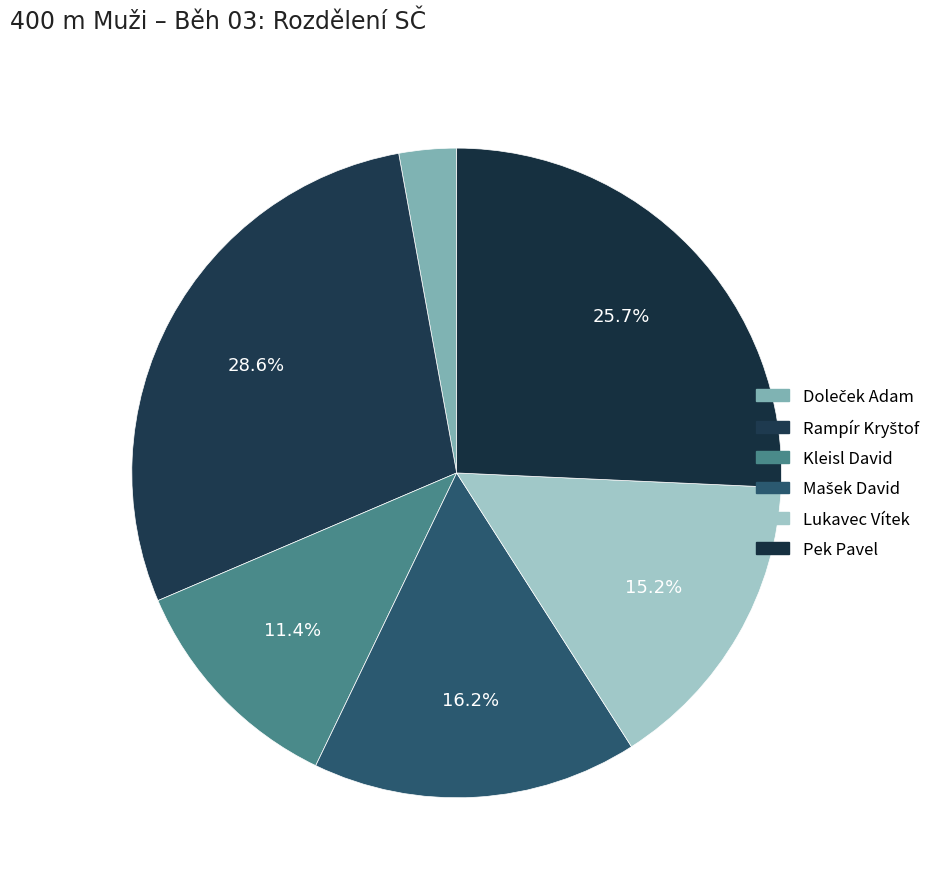

What portion of the pie excludes Doleček Adam?

97.1%